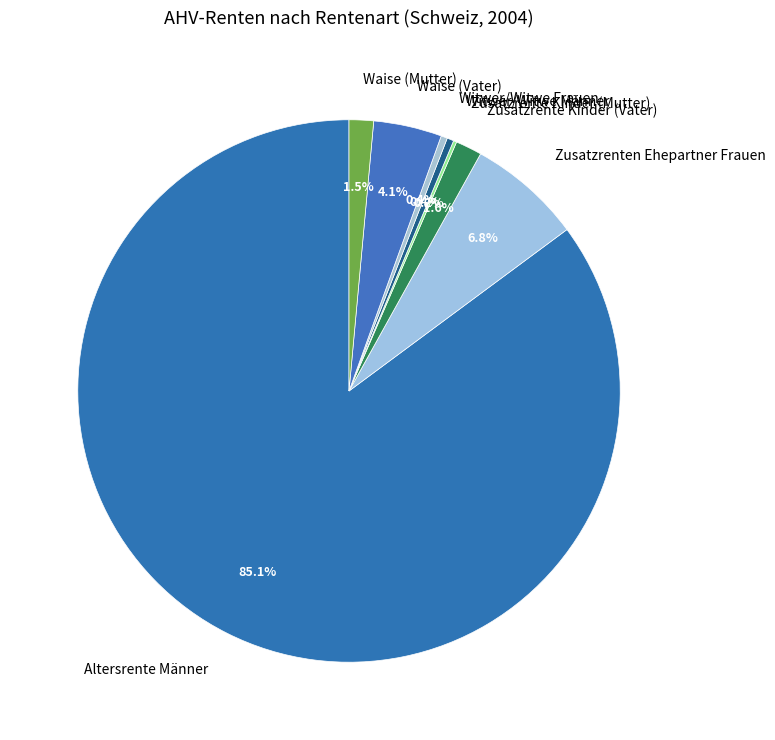

What percentage do Zusatzrenten Ehepartner Frauen and Witwer/Witwe Männer together represent?

7.2%